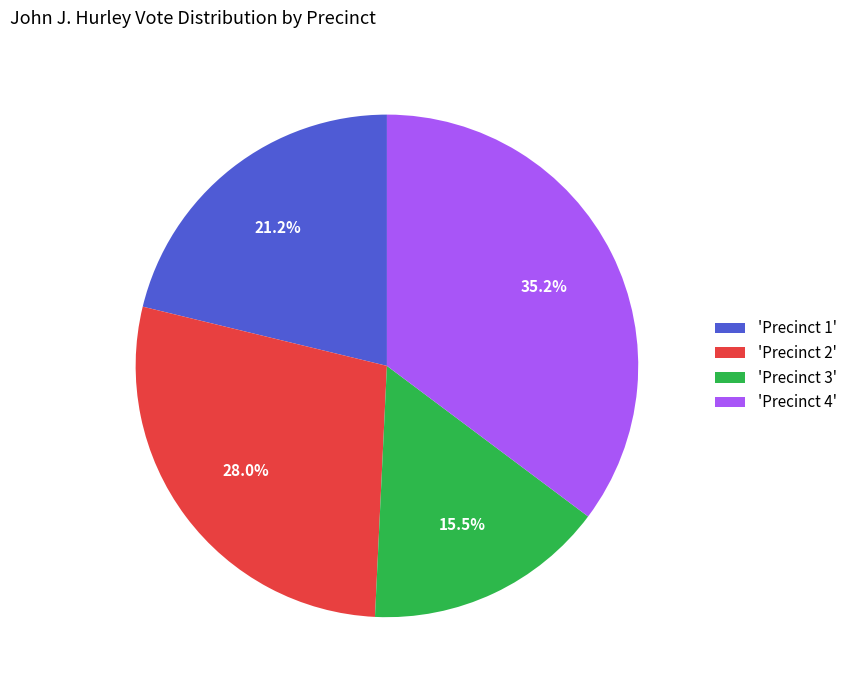

Which slice is the smallest?

'Precinct 3'